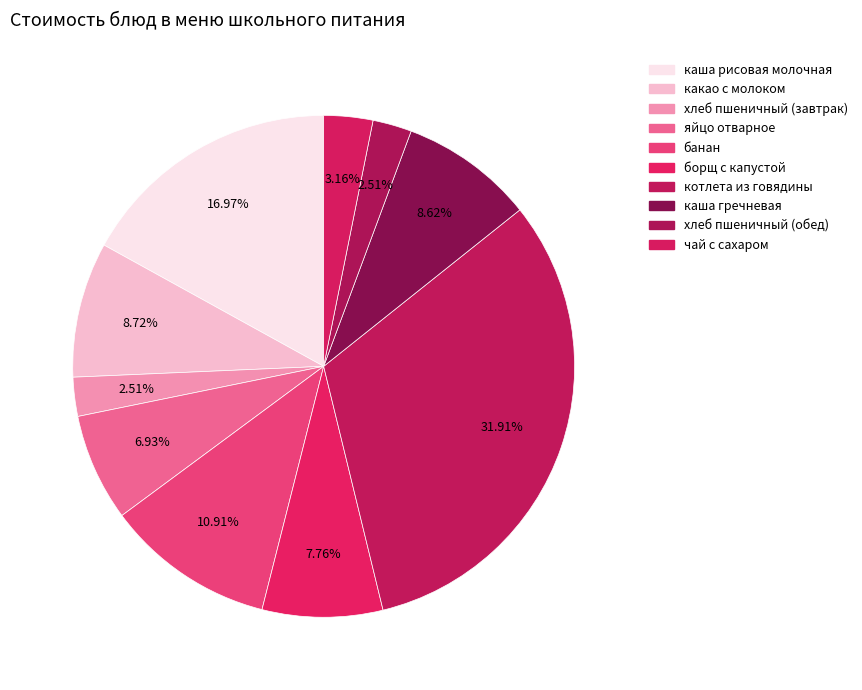

Is it true that каша рисовая молочная is 10% of the pie?

False